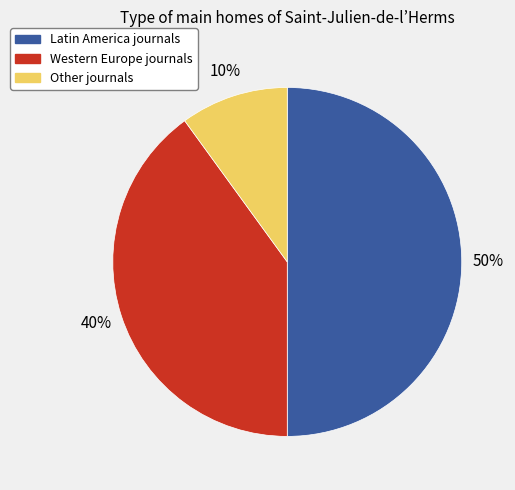

How many slices are in this pie chart?

3